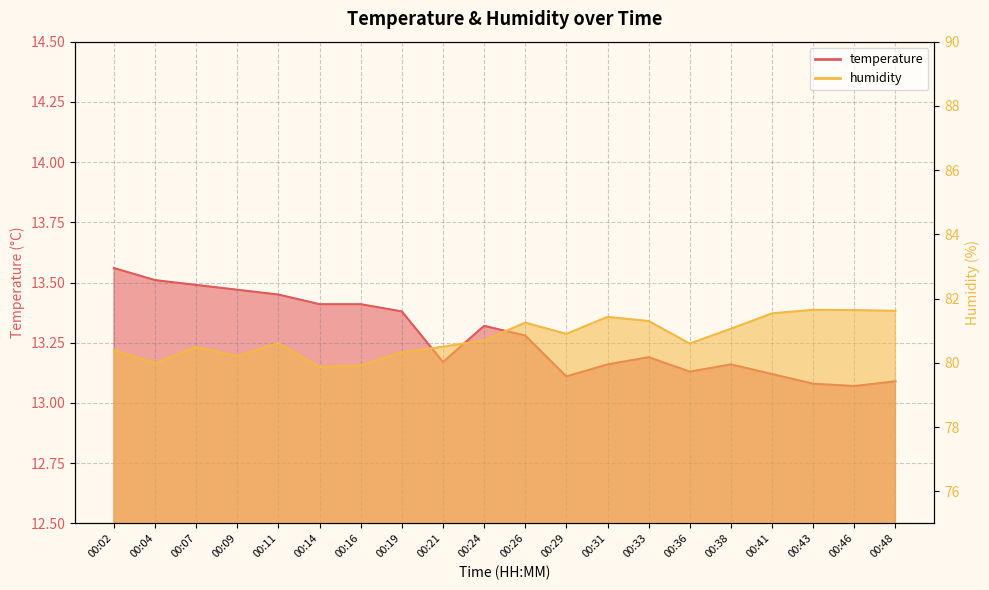

What is the smallest value displayed?

13.1